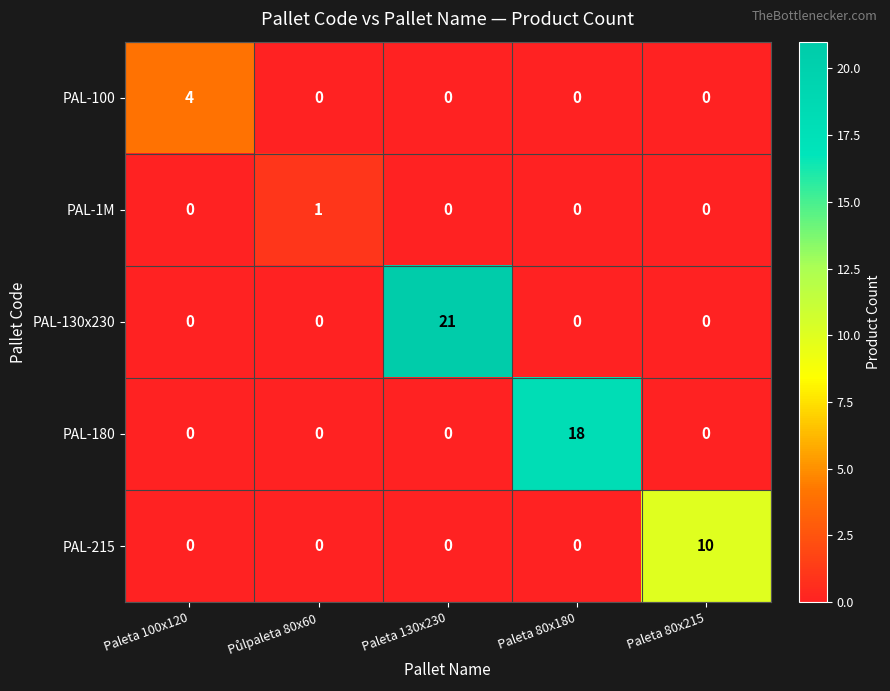

How many categories are shown in the chart?

5